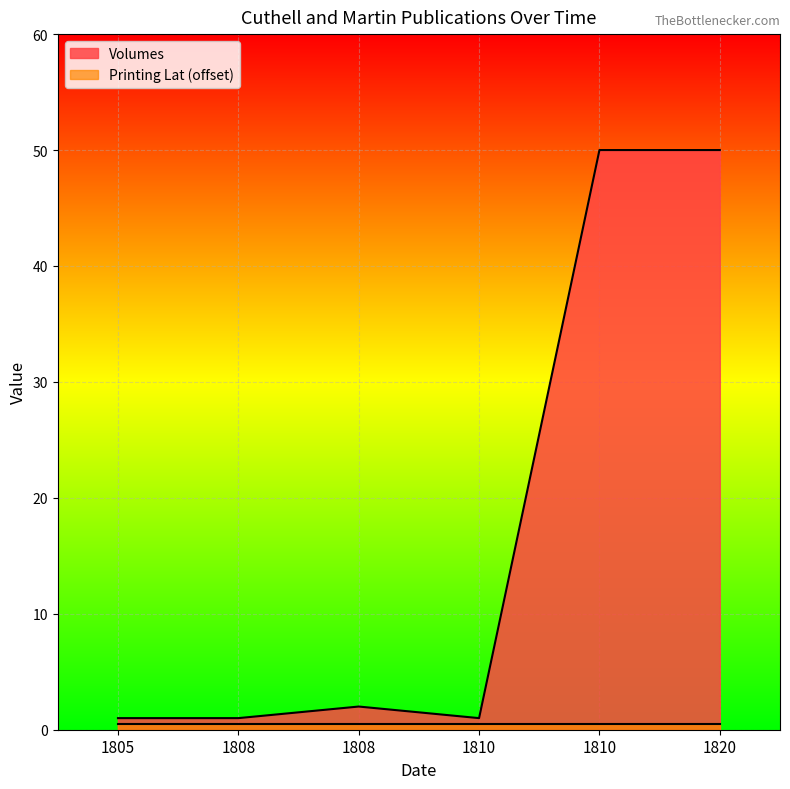

The value at 1820 is 50. True or false?

True